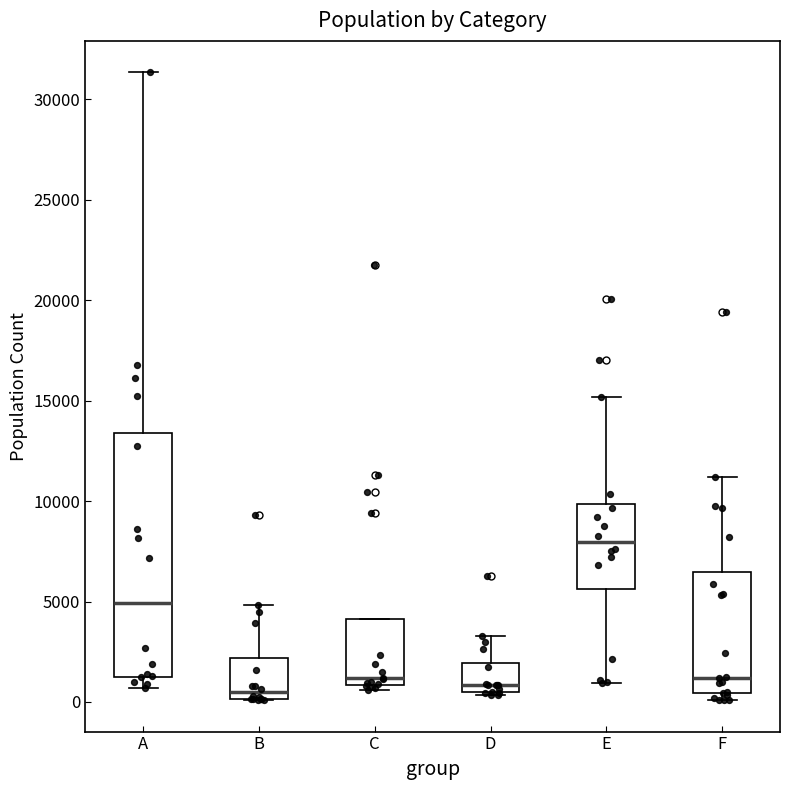

Reading left to right, transcribe this box plot: for each box, give where its median line is, the range the box spans, and where its two whiskers end, as read against the y-axis. The values are not printed on the chart, so give them approximately, as read against the axis.

A: median 5000, box 1500 to 13500, whiskers 500 to 31500
B: median 500, box 0 to 2000, whiskers 0 to 5000
C: median 1000 (just above the box's lower edge), box 1000 to 4000, whiskers 500 to 4000
D: median 1000, box 500 to 2000, whiskers 500 to 3500
E: median 8000, box 5500 to 10000, whiskers 1000 to 15000
F: median 1000, box 500 to 6500, whiskers 0 to 11000